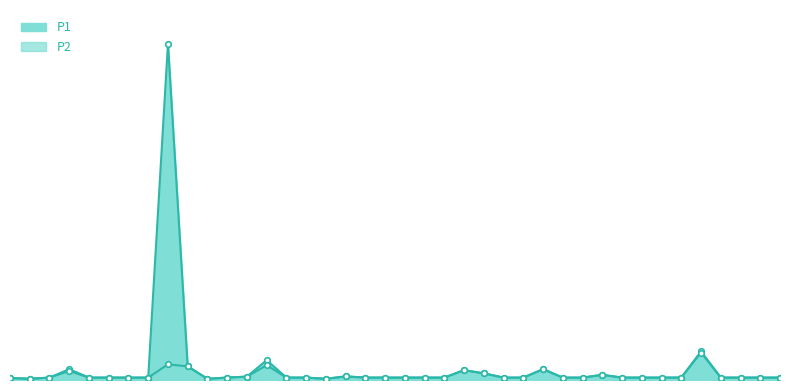

At which category is the sum across all series the highest?

00:21